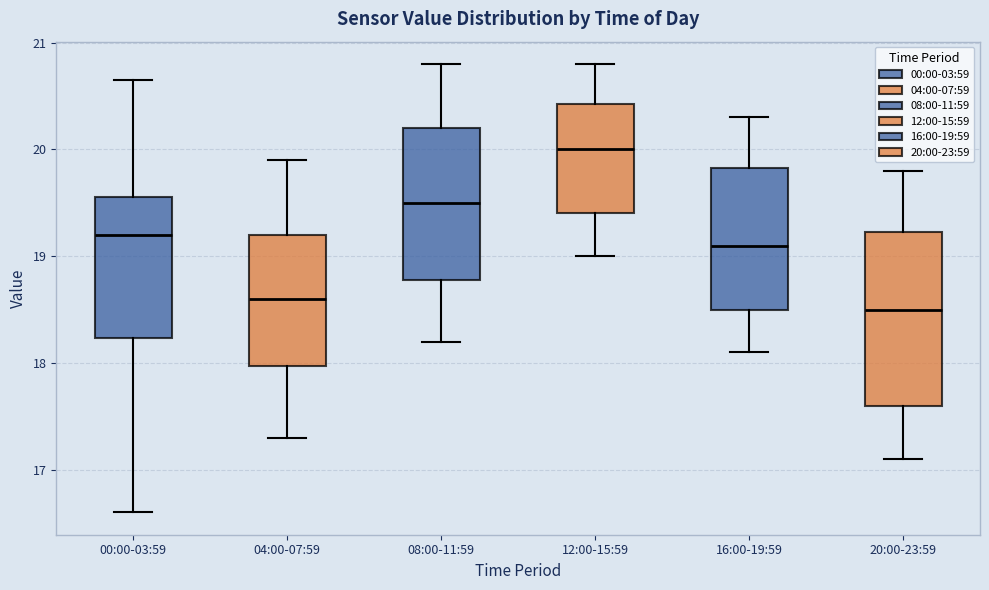

Comparing the boxes themselves (not the whiskers), which one is the tallest?

20:00-23:59